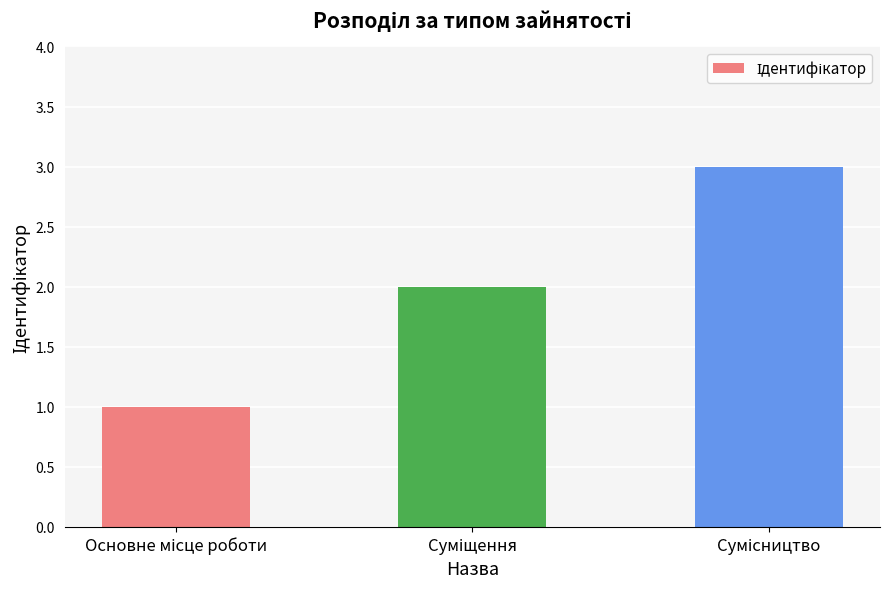

What is the difference between the maximum and second lowest values?

1